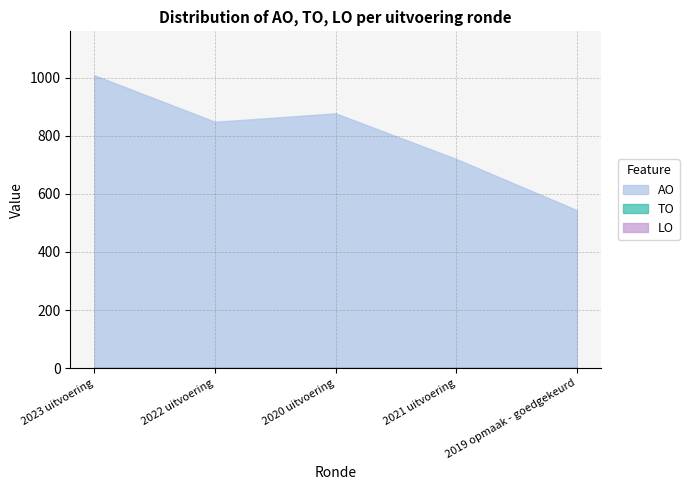

Reading right to left, list all the values displayed in this chart.

AO: 2019 opmaak - goedgekeurd=544	2021 uitvoering=720	2020 uitvoering=877	2022 uitvoering=848	2023 uitvoering=1008
TO: 2019 opmaak - goedgekeurd=0	2021 uitvoering=0	2020 uitvoering=0	2022 uitvoering=0	2023 uitvoering=0
LO: 2019 opmaak - goedgekeurd=0	2021 uitvoering=0	2020 uitvoering=0	2022 uitvoering=0	2023 uitvoering=0